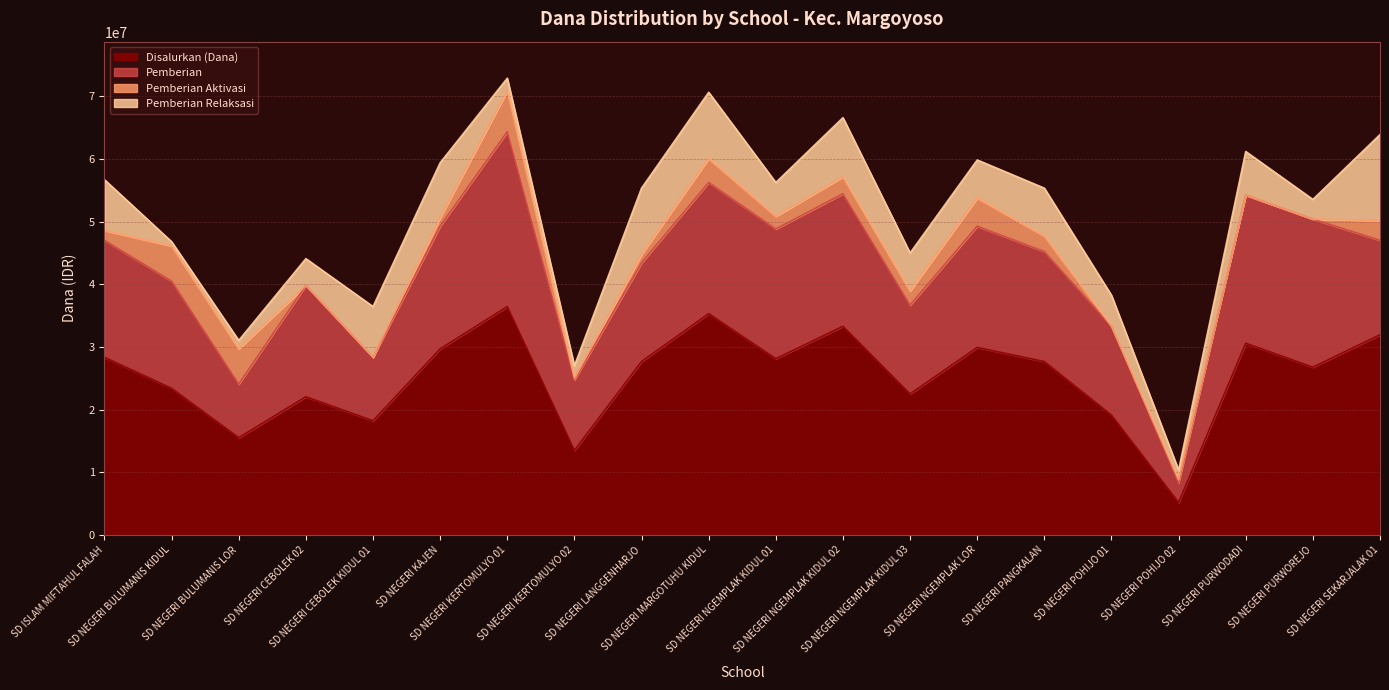

In Pemberian Relaksasi, how many points are lower than both neighbors (excluding endpoints)?

4